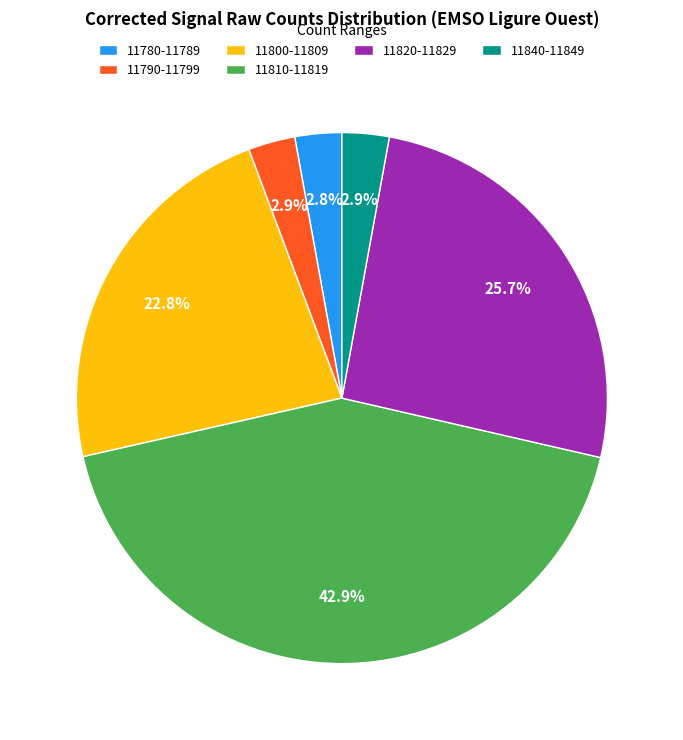

How much of the chart is everything except 11810-11819?

57.1%